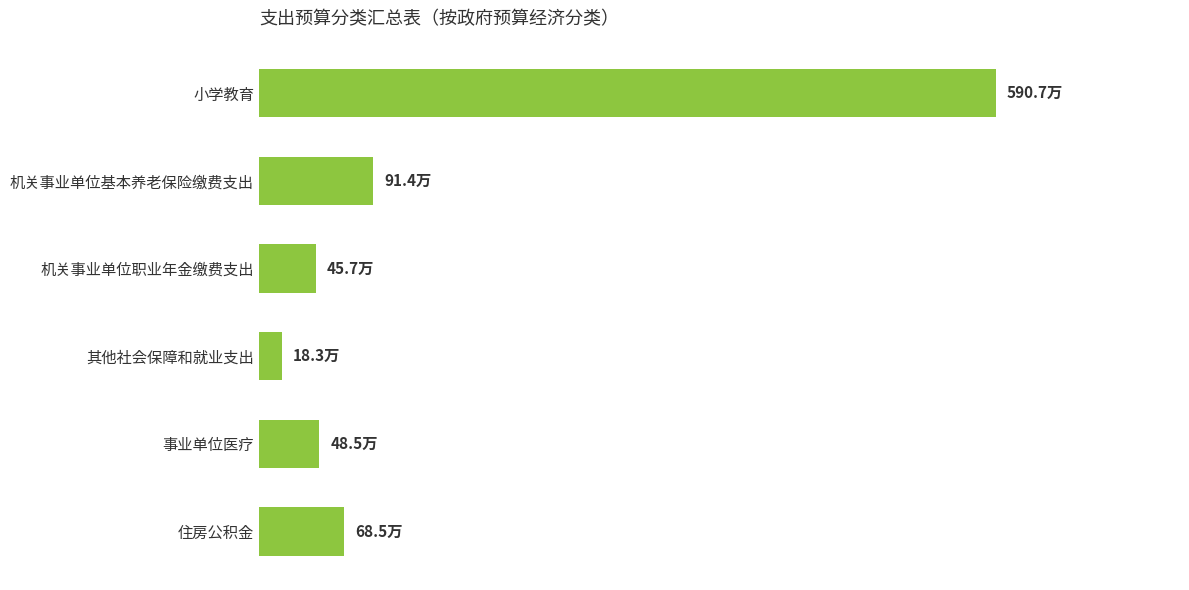

Are the bars horizontal?

Yes